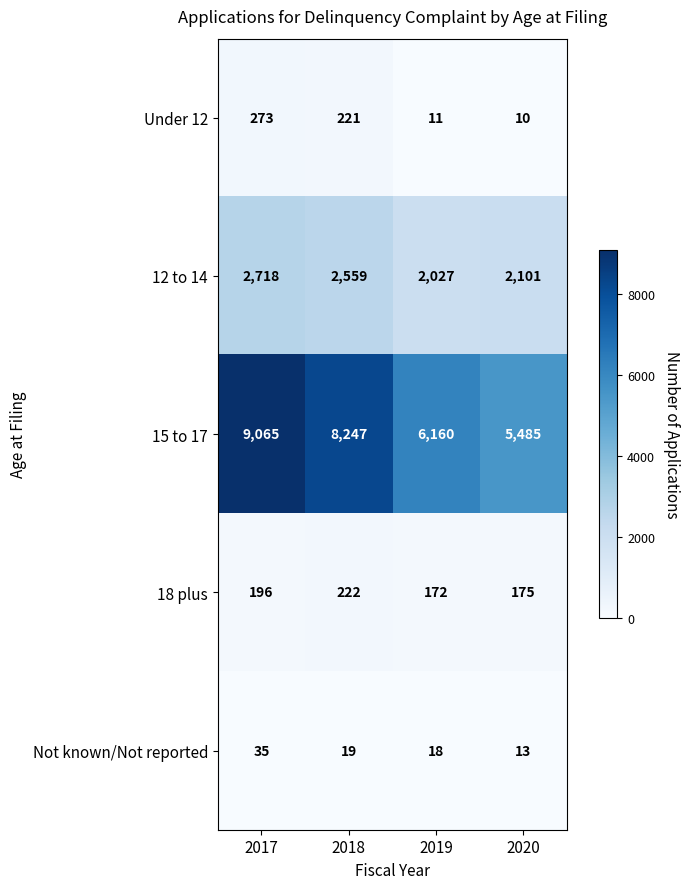

The Under 12 series shows 221 at 2018. True or false?

True